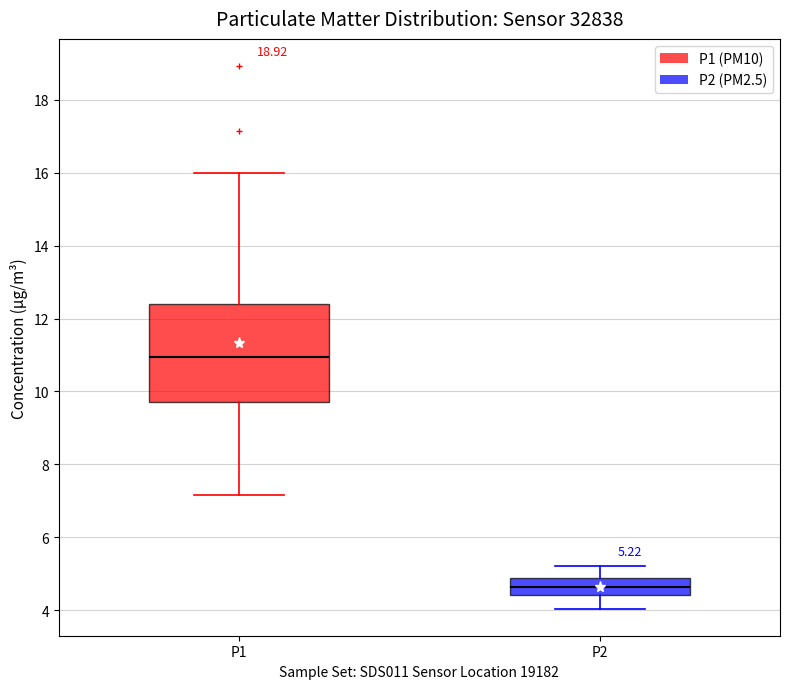

Which box has the highest median line?

P1